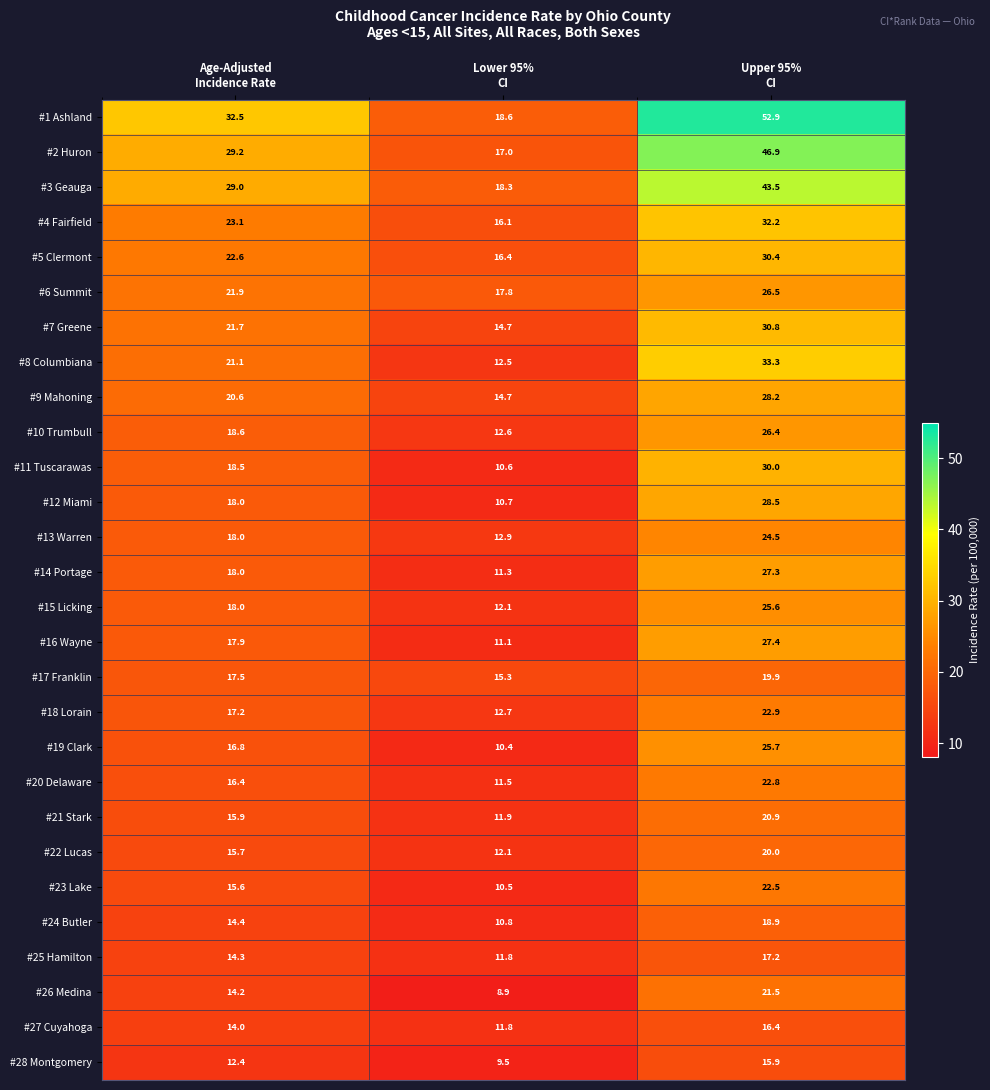

What is the greatest value displayed?

52.9